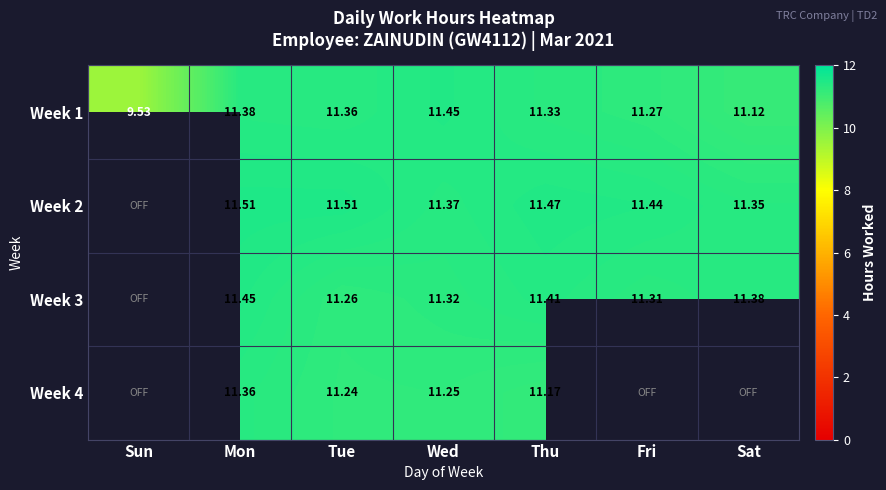

Which label corresponds to the largest value in the chart?

Mon